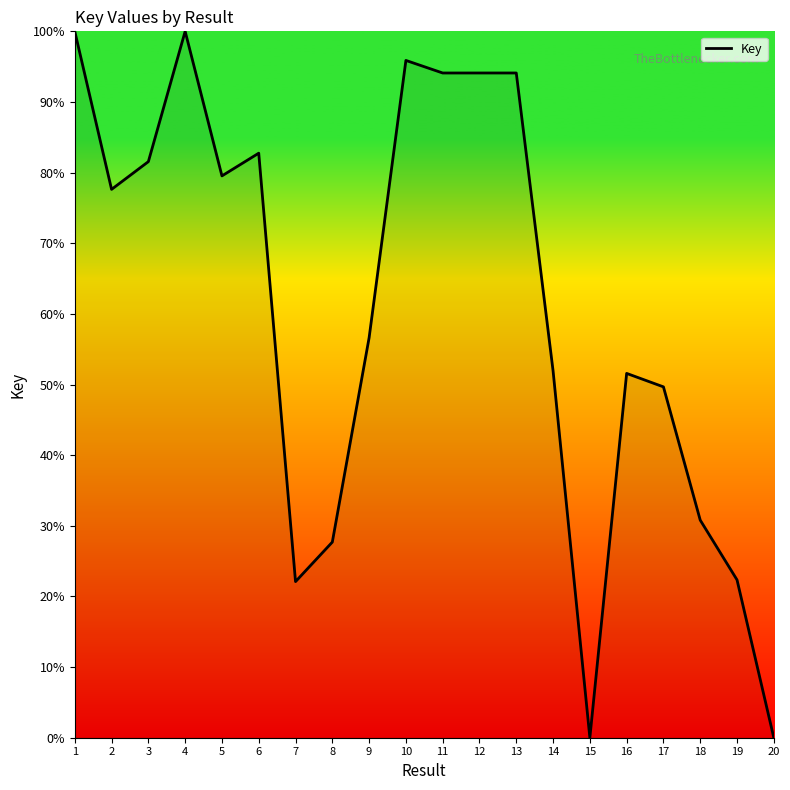

What is the maximum value shown in the chart?

100.0